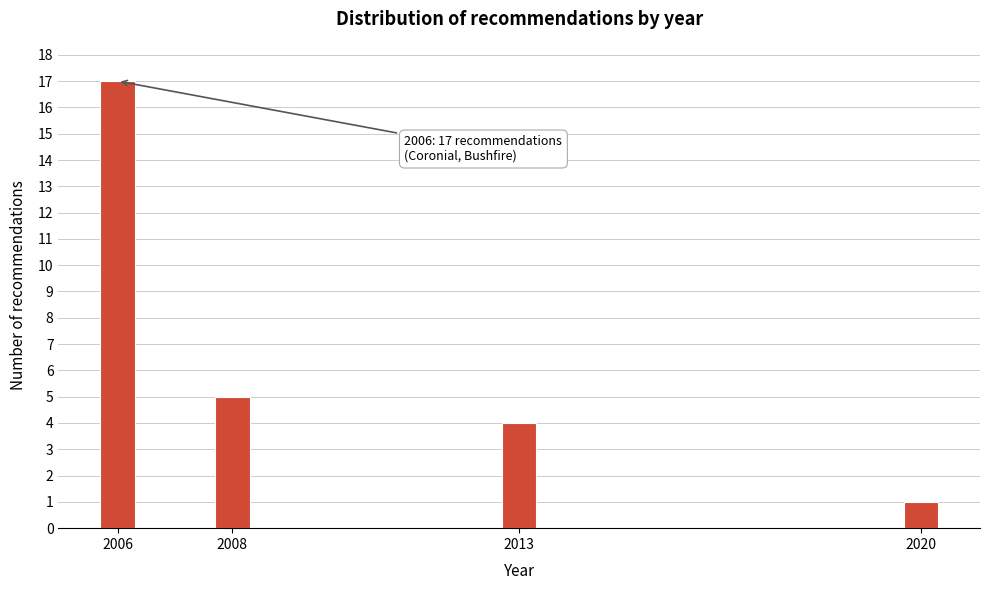

Reading left to right, extract all data points from this chart.

2006=17	2008=5	2013=4	2020=1